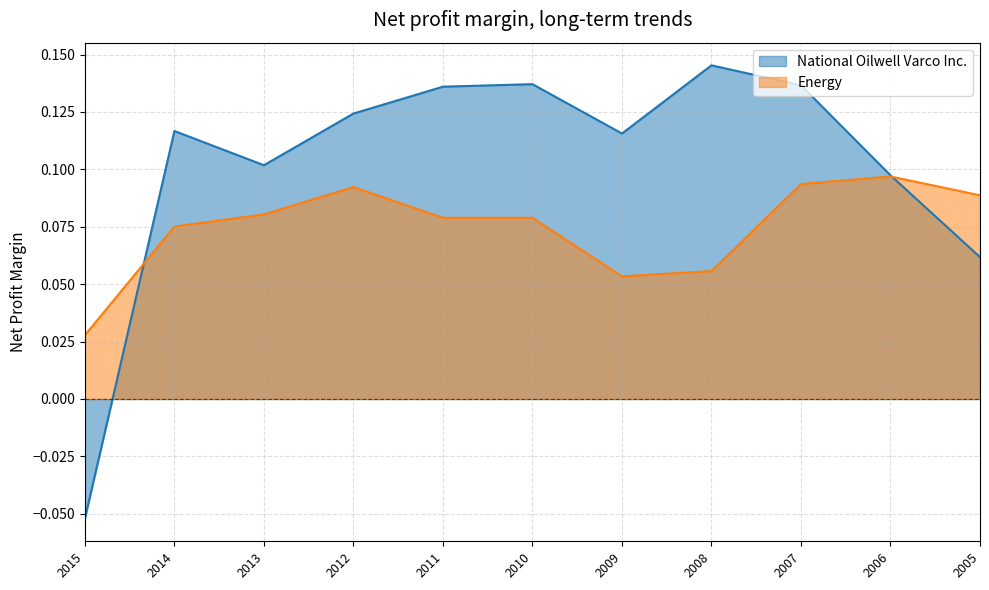

True or false: Energy has more than 2 points higher than both neighbors.

False